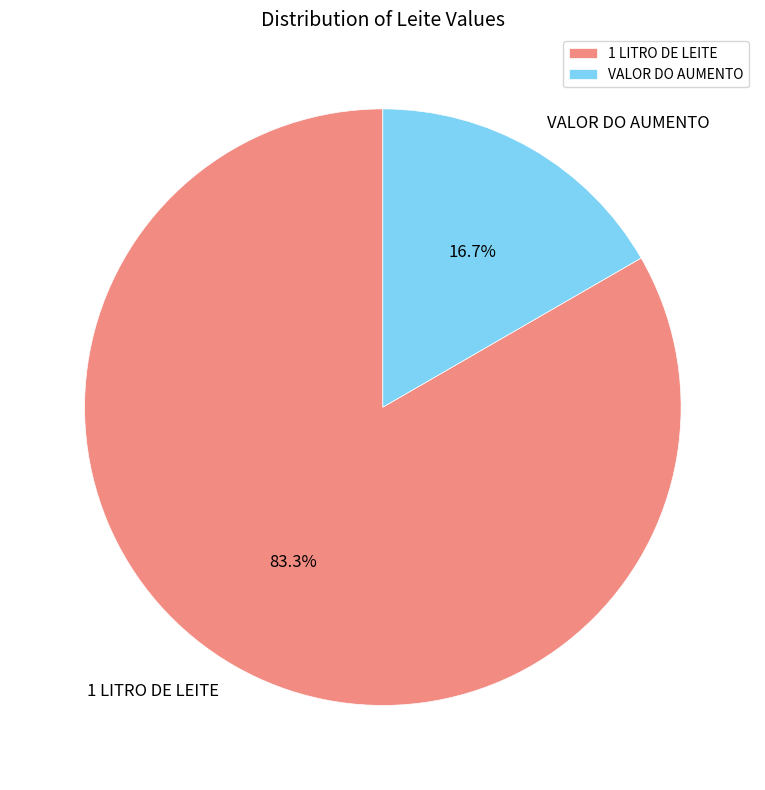

Is it true that VALOR DO AUMENTO is 17% of the pie?

True